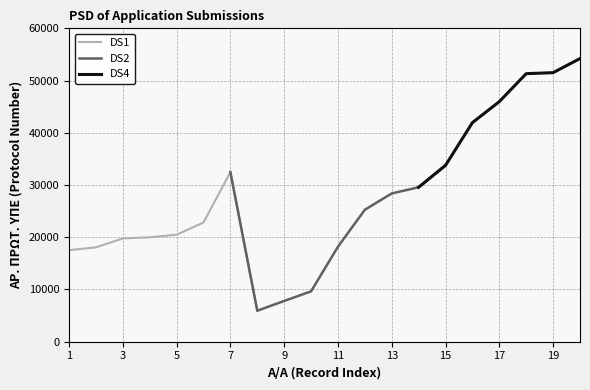

The value of ΑΡ. ΠΡΩΤ. ΥΠΕ at 15 is 14878. True or false?

False